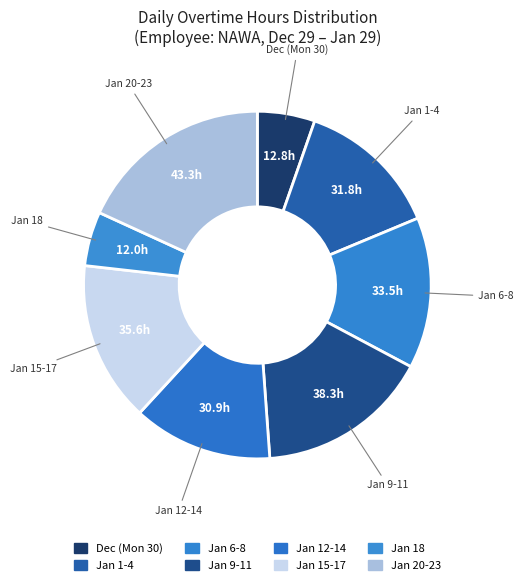

How many slices are in this pie chart?

8